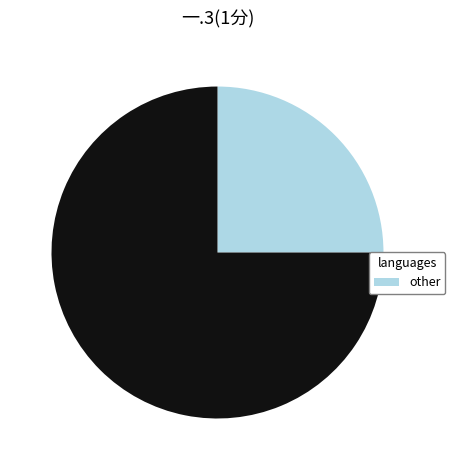

Count the number of slices in the pie.

2